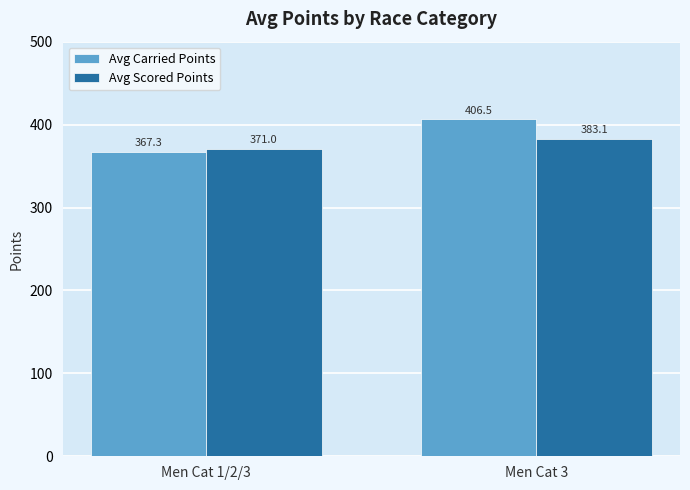

List the series in order of their overall mean, highest first.

Avg Carried Points, Avg Scored Points